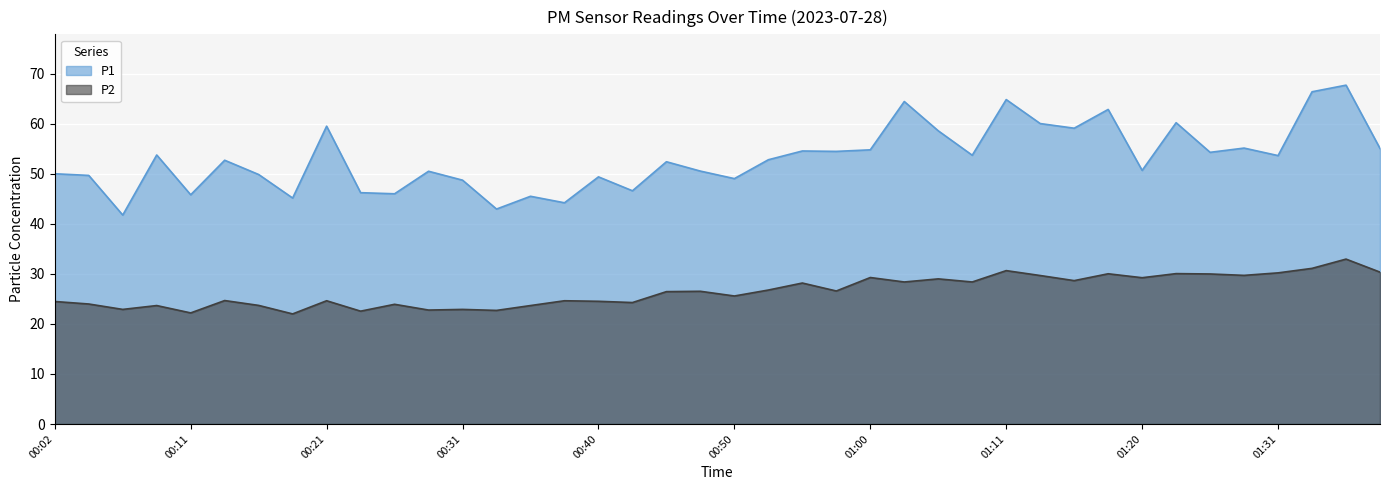

What is the difference between the second highest and second lowest values in the P2 series?

8.9